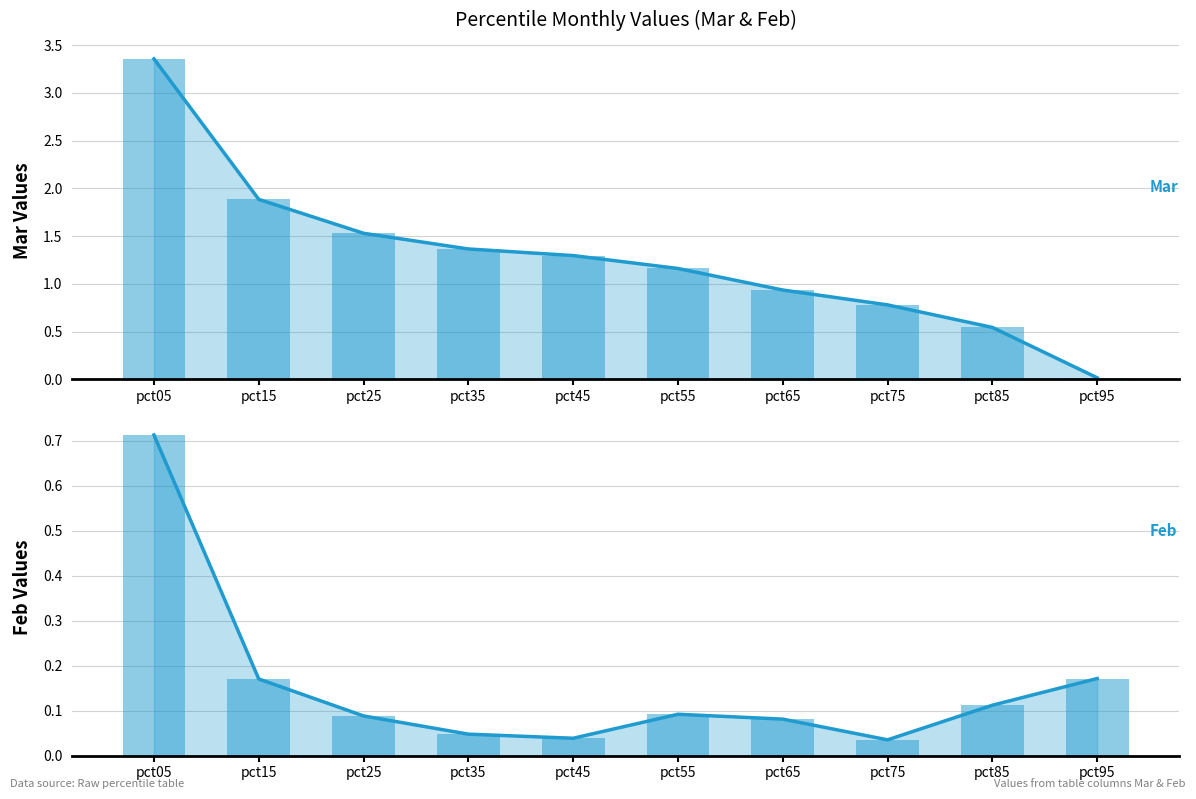

What is the approximate value of Feb (line) at pct05?

0.7